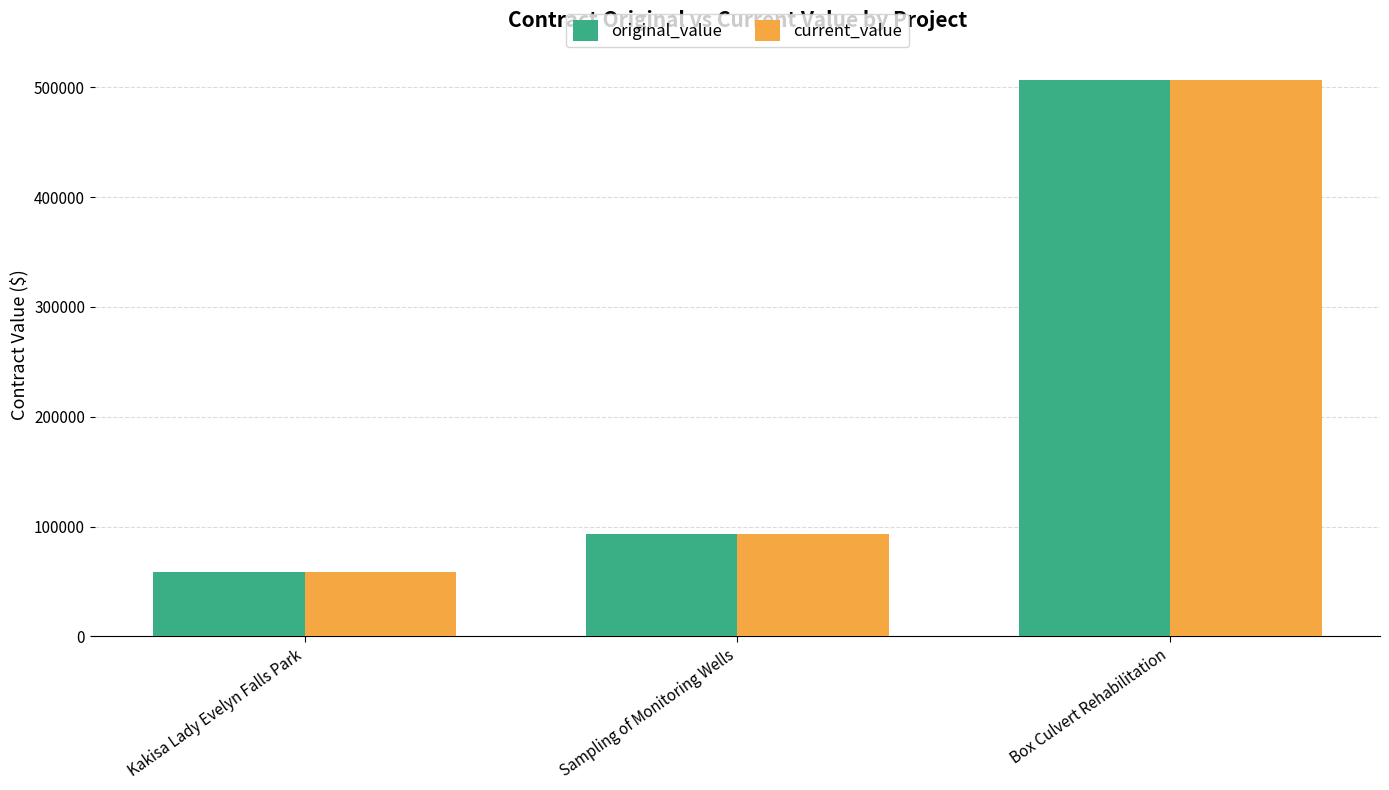

What is the label of the 3rd bar from the left?

Box Culvert Rehabilitation